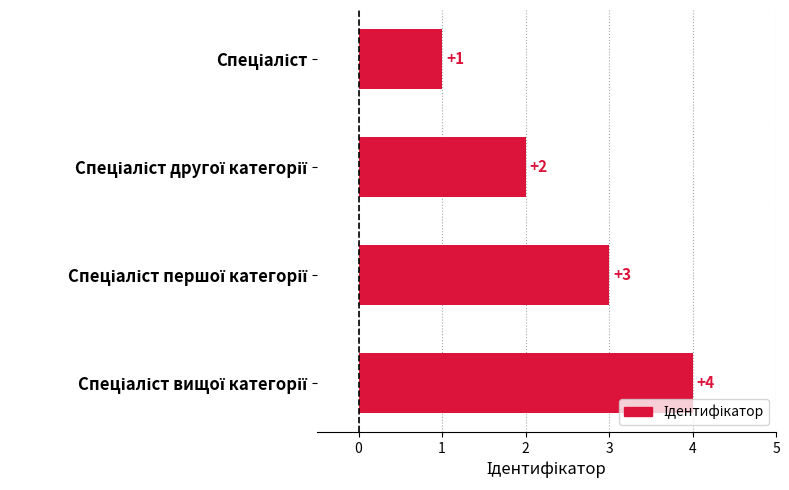

What is the value of the 2nd bar from the top?

2